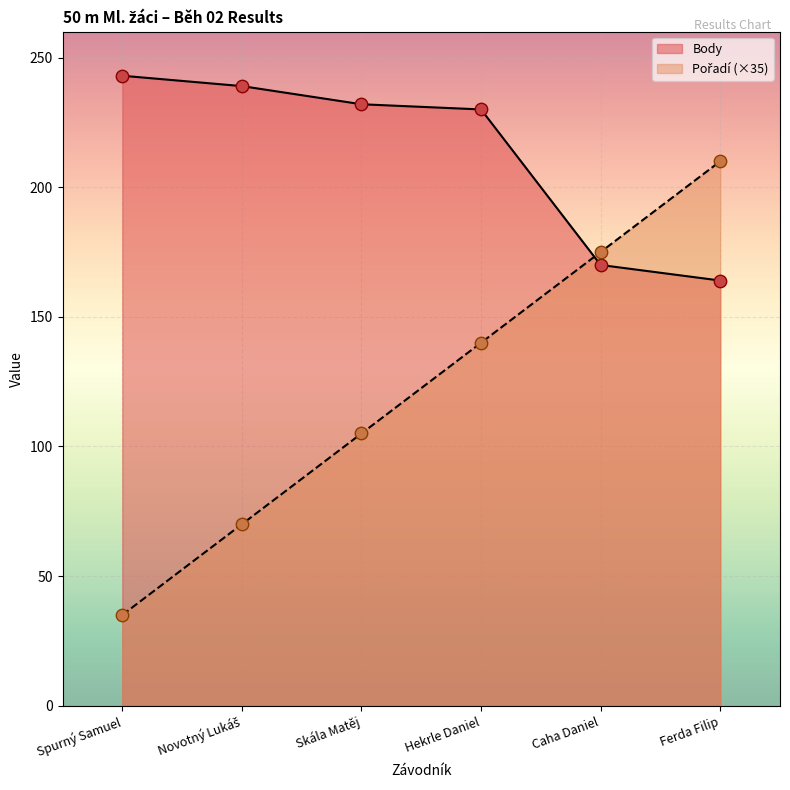

Is the value of Pořadí at Spurný Samuel greater than the value of Body at Ferda Filip?

No